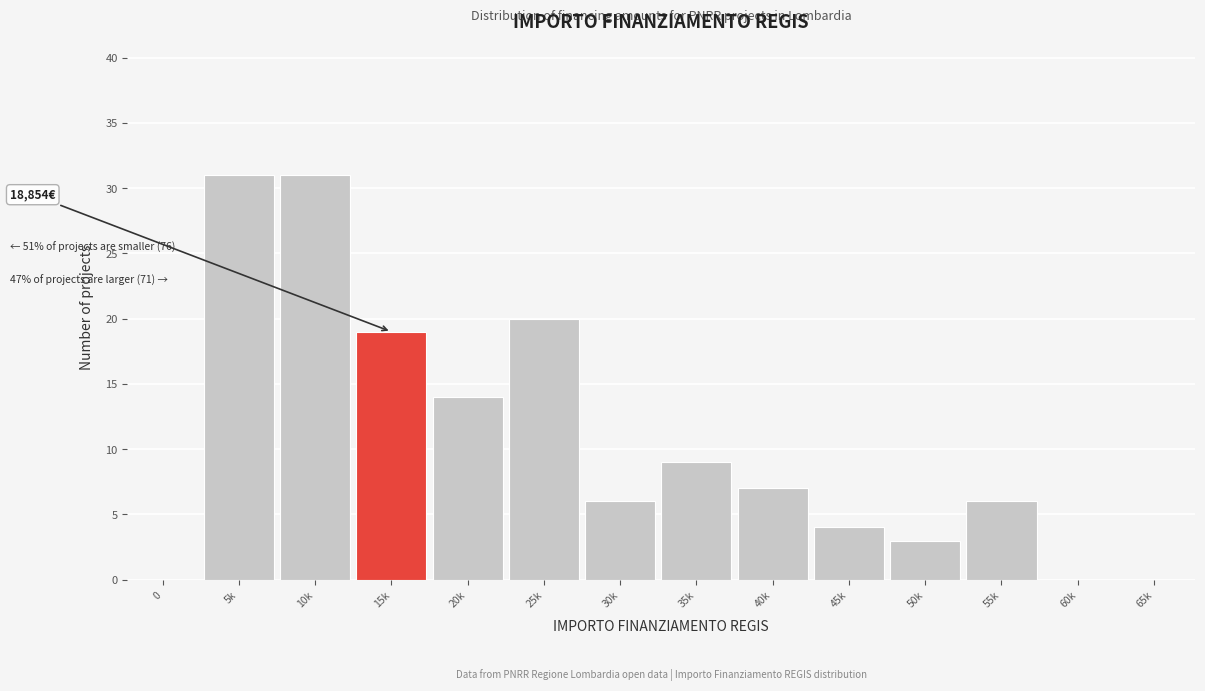

Reading left to right, extract all data points from this chart.

0=0	5k=31	10k=31	15k=19	20k=14	25k=20	30k=6	35k=9	40k=7	45k=4	50k=3	55k=6	60k=0	65k=0